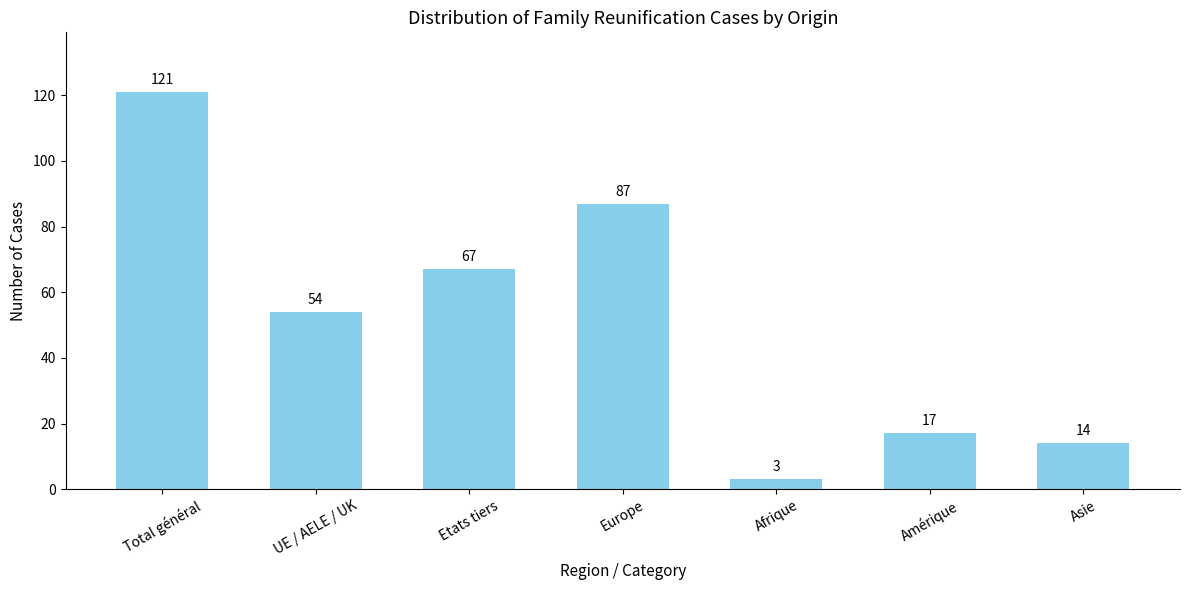

True or false: the data shows 3 at Afrique.

True